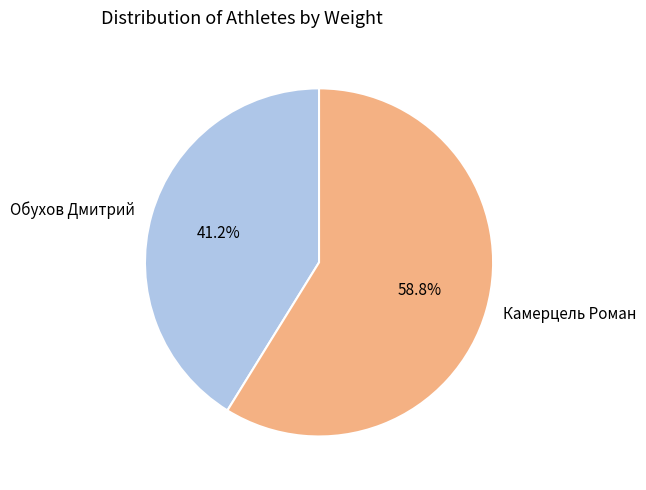

Rank the categories by value from lowest to highest.

Обухов Дмитрий, Камерцель Роман